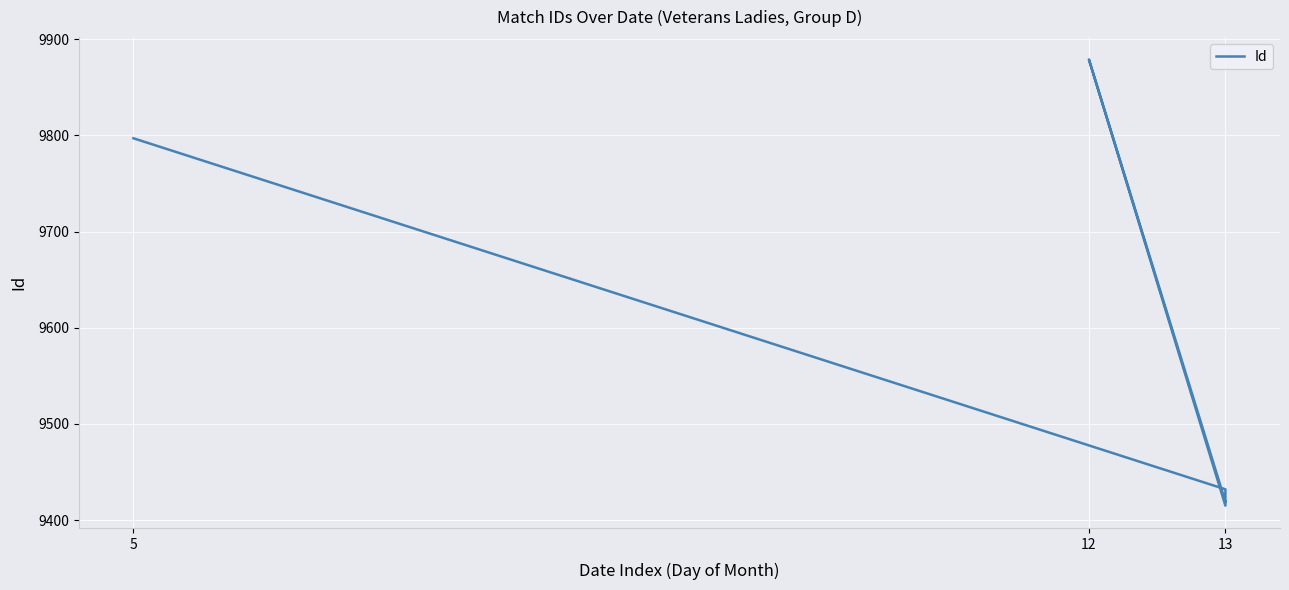

The chart shows a value of 13456 at 13. True or false?

False